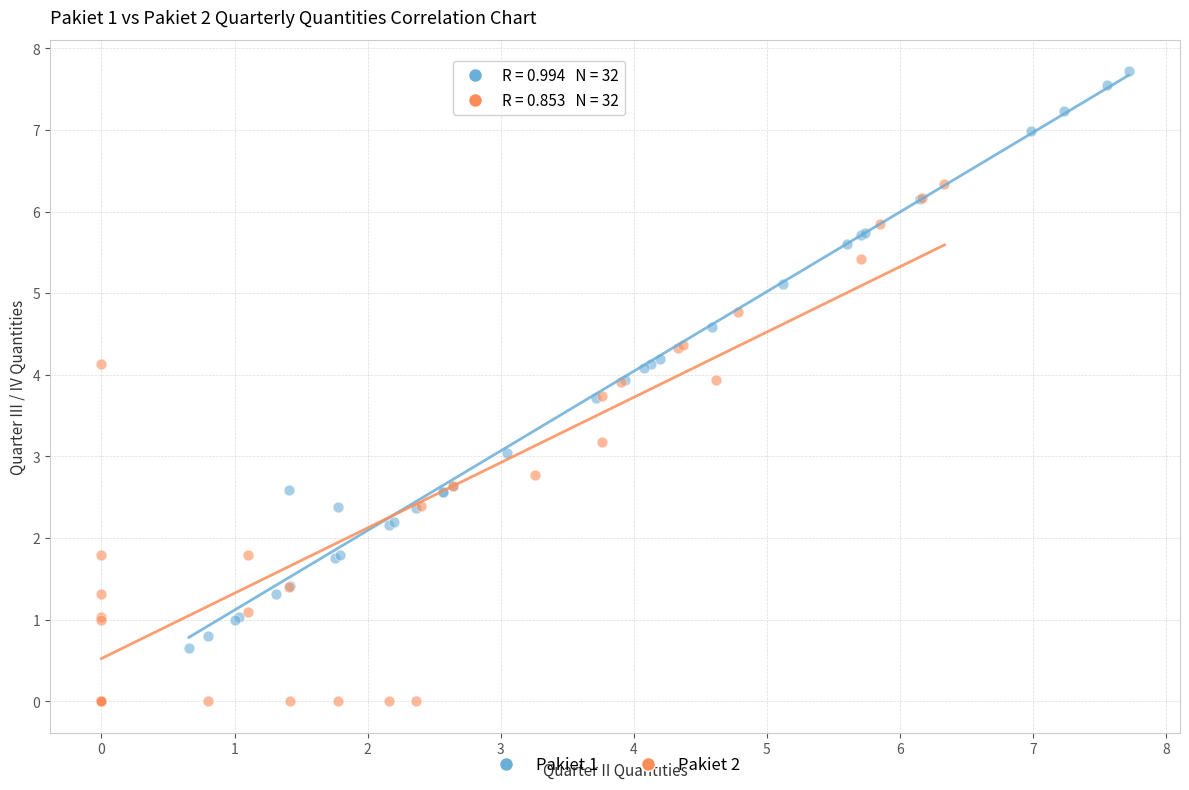

Which series reaches the maximum Y coordinate?

Pakiet 1